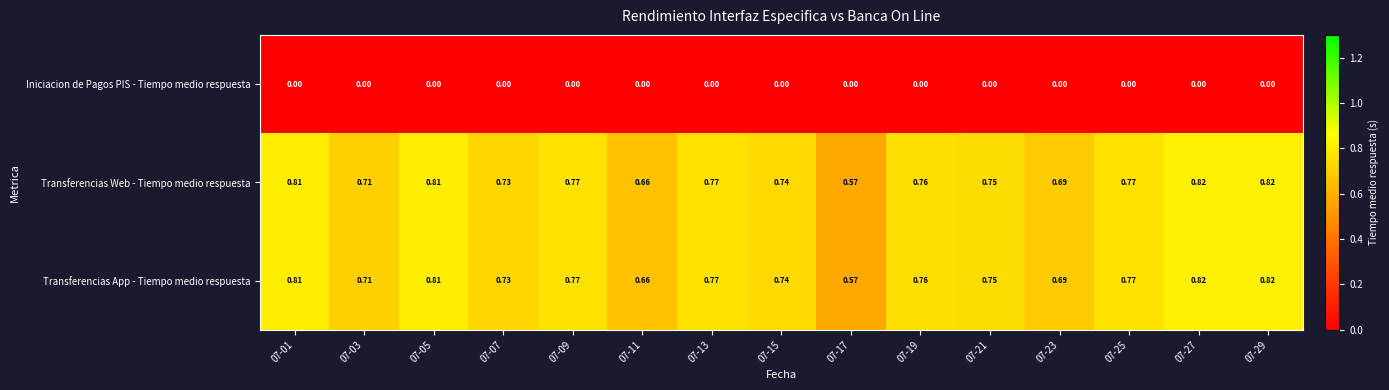

Count the number of categories in the chart.

15